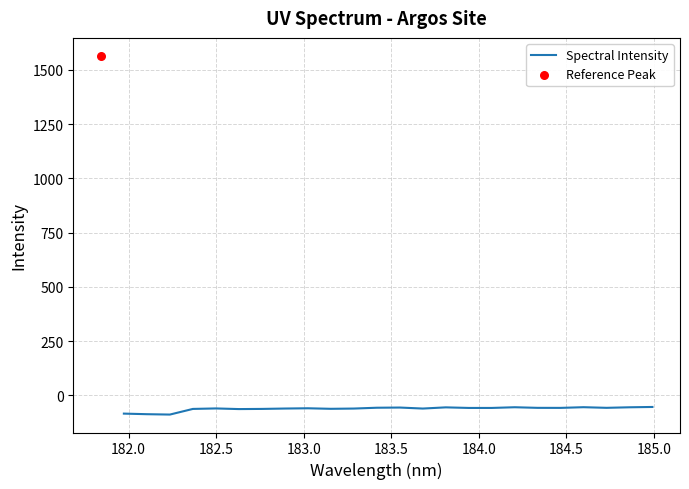

What is the highest value of the Spectral Intensity series?

-53.2